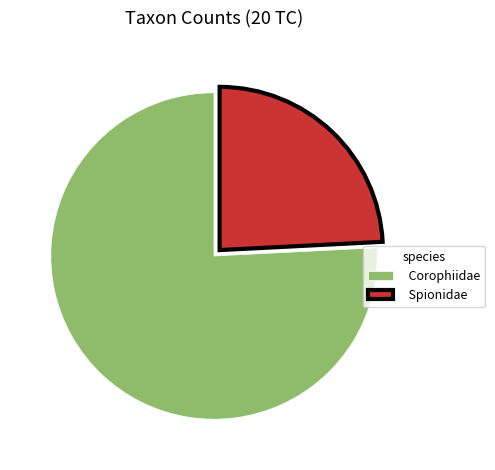

True or false: Corophiidae accounts for 86% of the total.

False